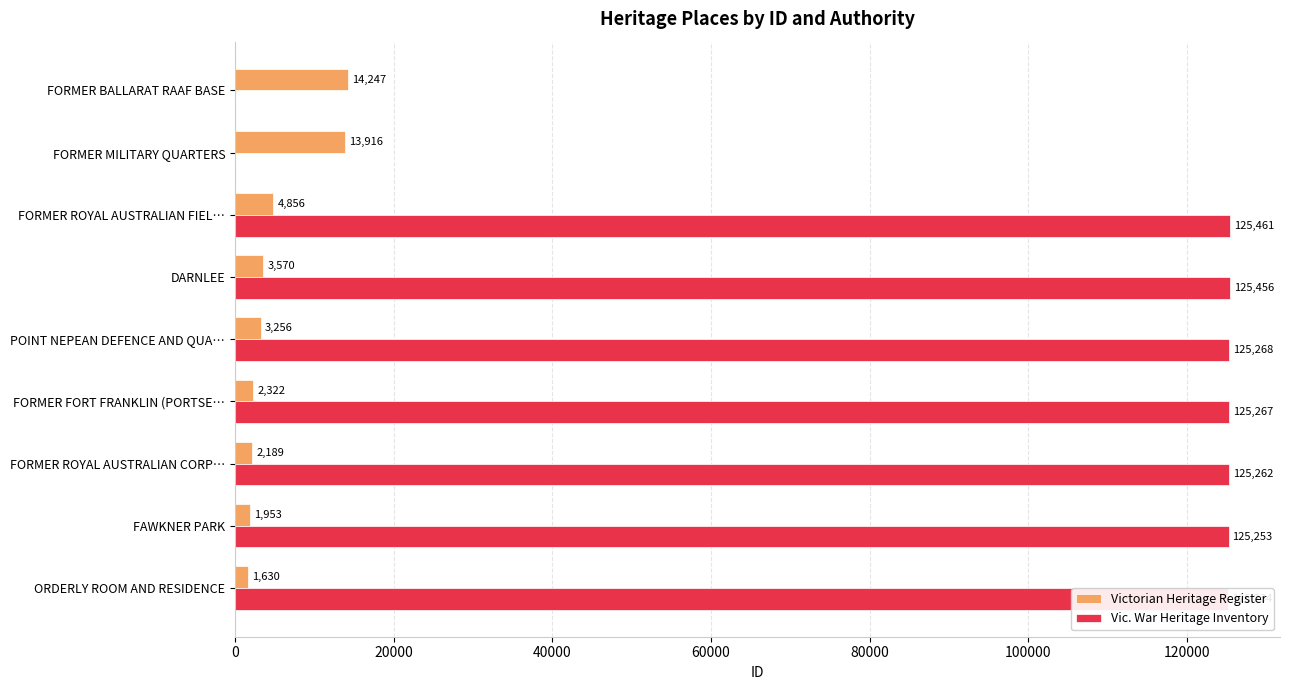

How many data points does each series have?

9